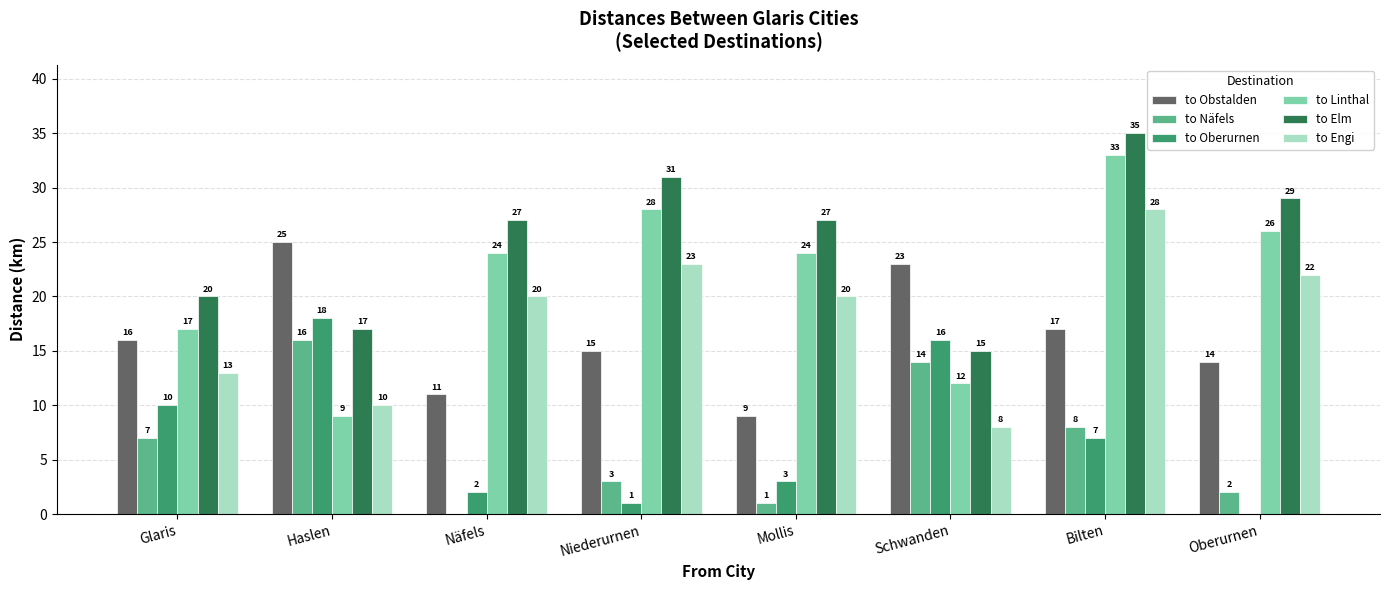

Which label corresponds to the largest value in the chart?

Bilten